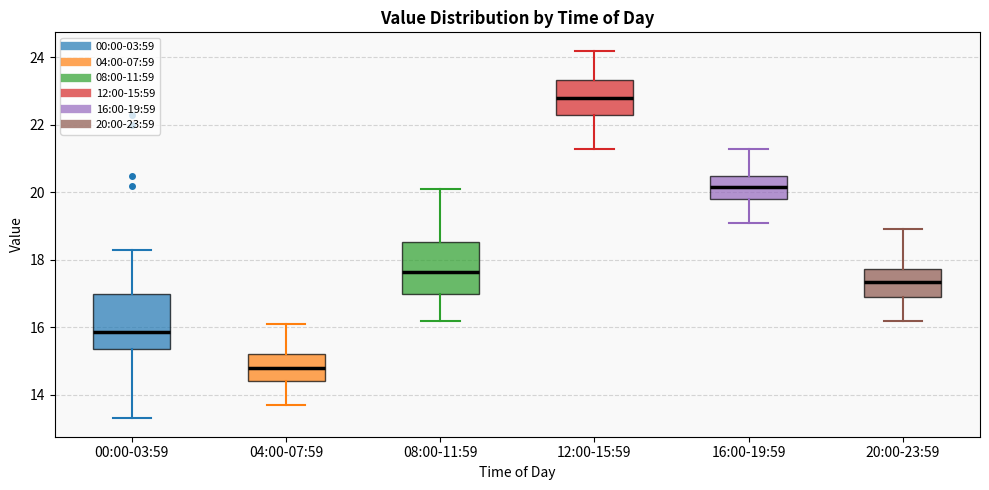

Where does the lower whisker of the box for 12:00-15:59 end on the y-axis? The values are not printed on the chart, so give them approximately, as read against the axis.

21.4